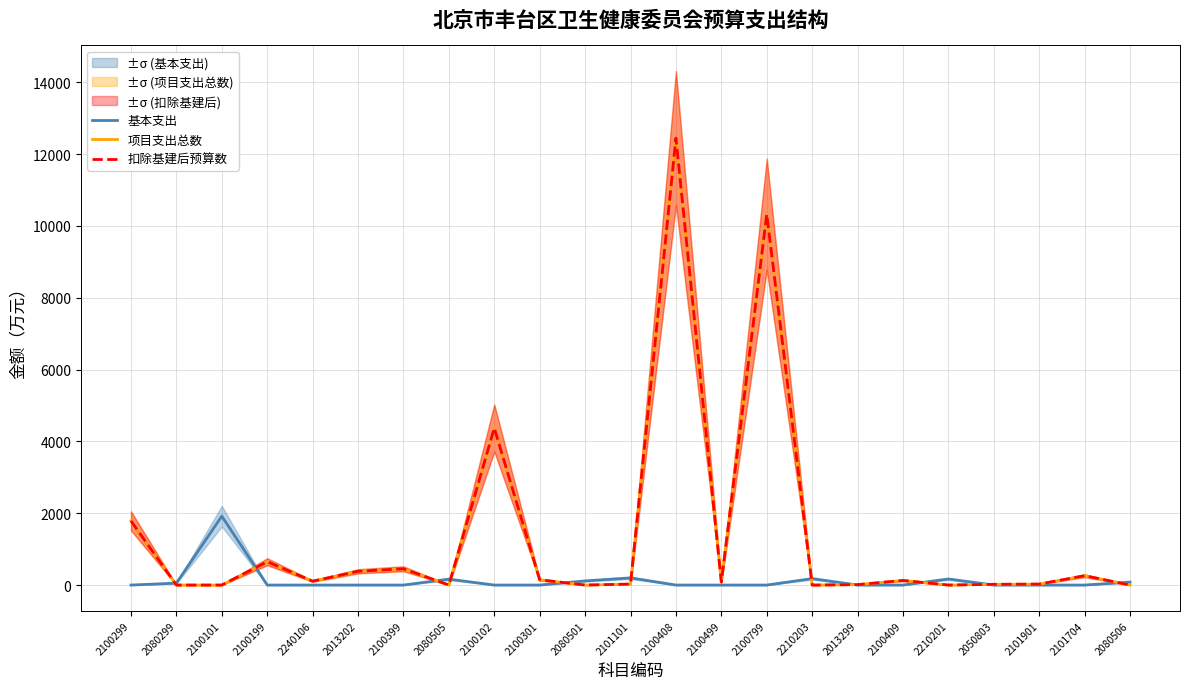

Reading left to right, list all the values displayed in this chart.

基本支出: 0.0	53.1	1917.7	0.0	0.0	0.0	0.0	164.7	0.0	0.0	115.0	199.7	0.0	0.0	0.0	179.2	0.0	0.0	169.1	0.0	0.0	0.0	82.3
项目支出总数: 1786.0	0.1	0.0	649.8	107.6	383.7	453.4	0.0	4372.4	147.2	0.0	27.0	12444.9	83.0	10326.9	0.0	11.6	128.0	0.0	20.4	26.0	260.0	0.0
扣除基建后预算数: 1786.0	0.1	0.0	649.8	107.6	383.7	453.4	0.0	4372.4	147.2	0.0	27.0	12444.9	83.0	10326.9	0.0	11.6	128.0	0.0	20.4	26.0	260.0	0.0